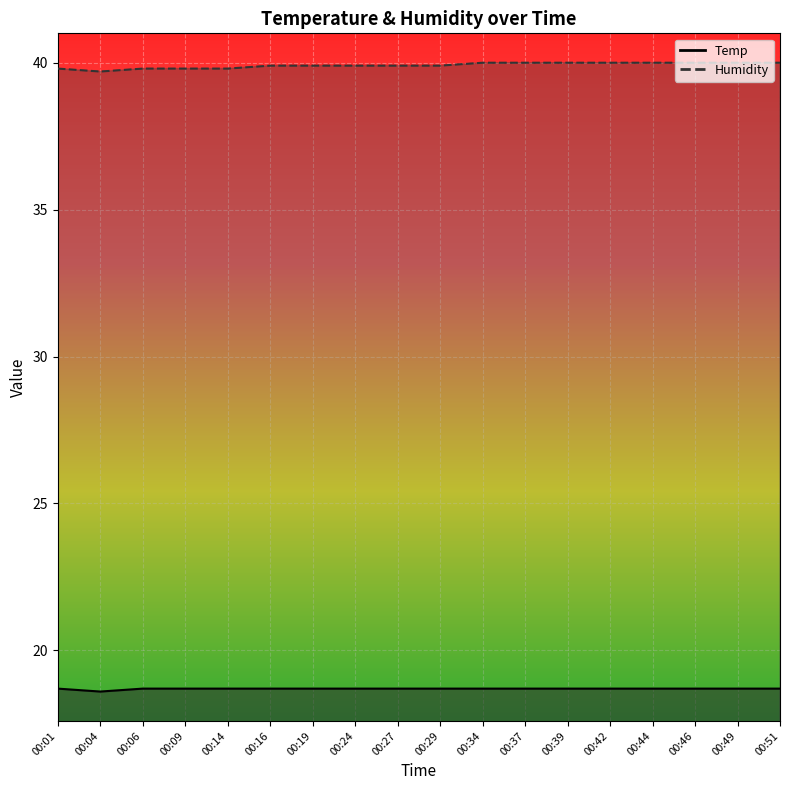

Which series has the largest range (max minus min)?

Humidity